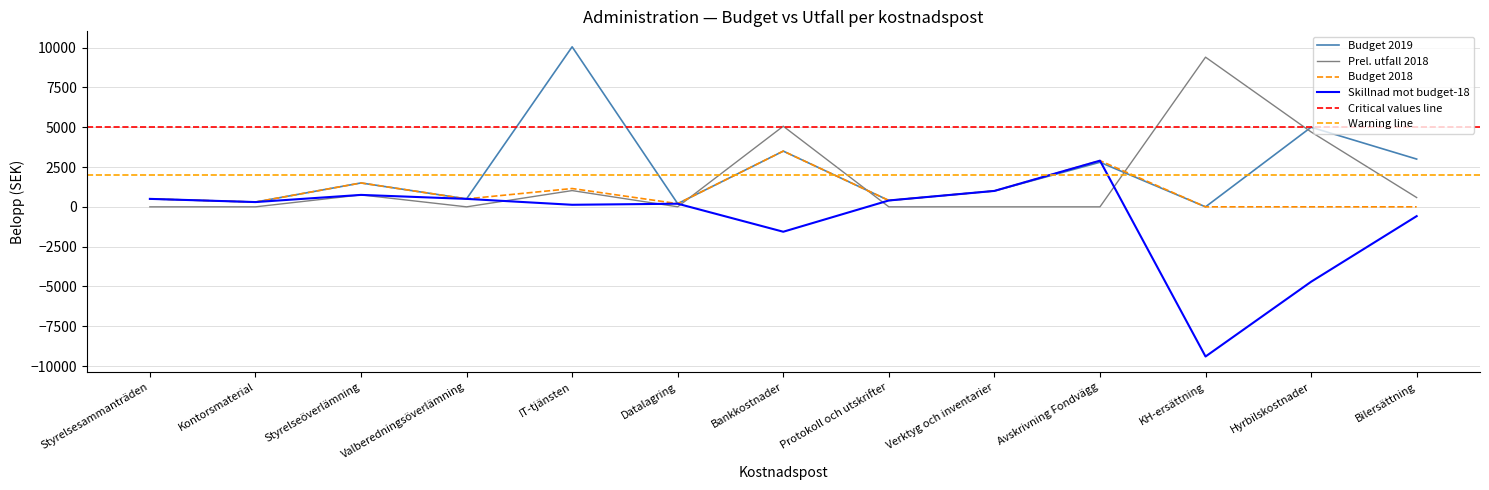

Which series has the widest spread of values?

Skillnad mot budget-18